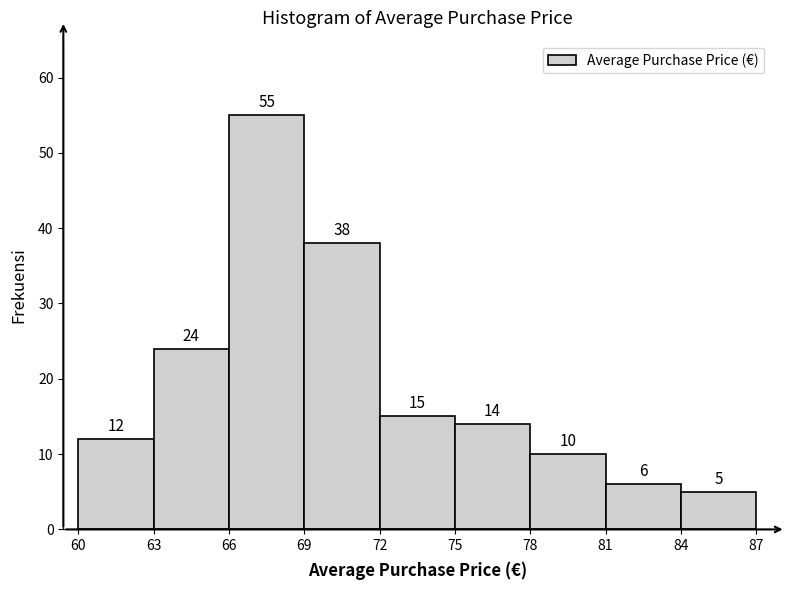

Reading left to right, transcribe this chart: for each bar, give the range it covers on the x-axis and its height.

60 to 63: 12
63 to 66: 24
66 to 69: 55
69 to 72: 38
72 to 75: 15
75 to 78: 14
78 to 81: 10
81 to 84: 6
84 to 87: 5